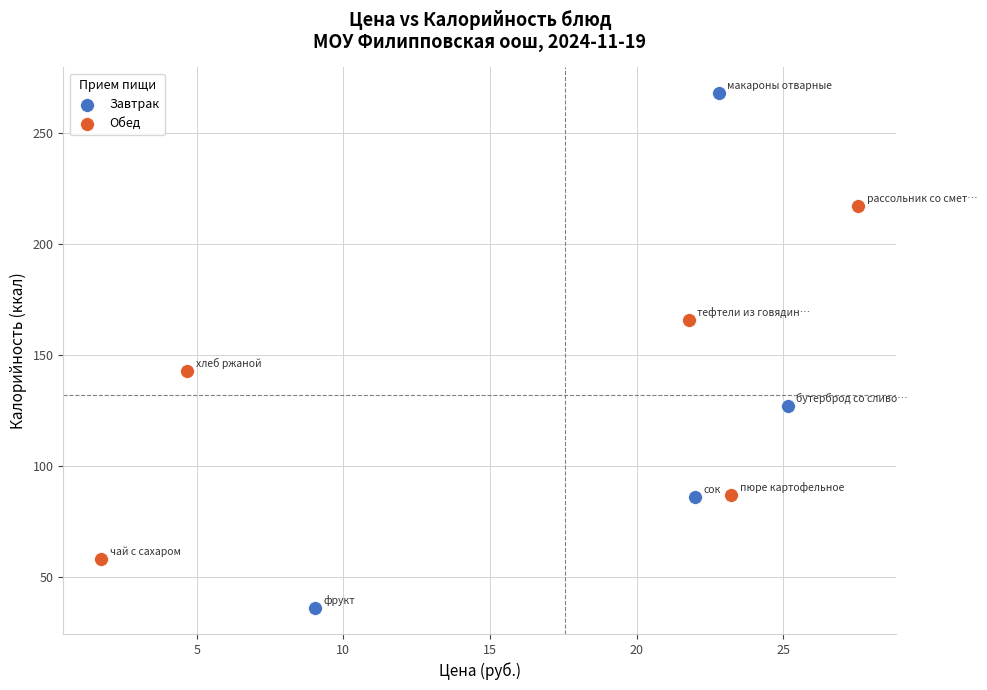

What are all the series names shown in the legend?

Завтрак, Обед